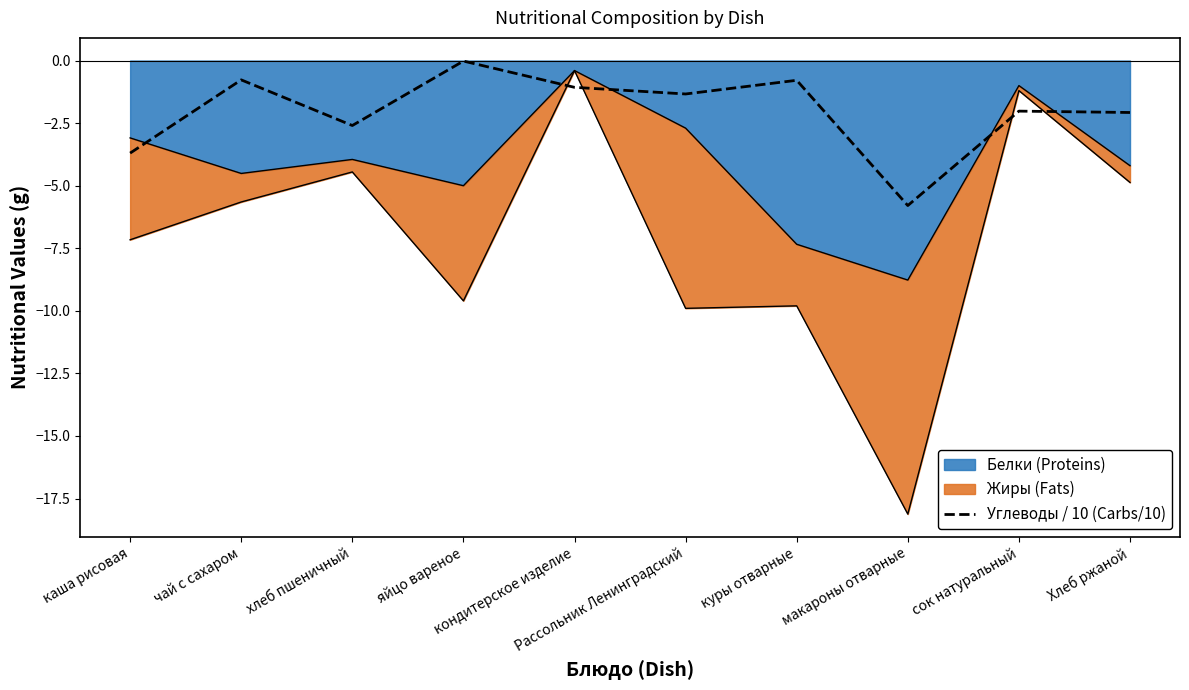

List the labels in order of value, largest first.

яйцо вареное, чай с сахаром, куры отварные, кондитерское изделие, Рассольник Ленинградский, сок натуральный, Хлеб ржаной, хлеб пшеничный, каша рисовая, макароны отварные